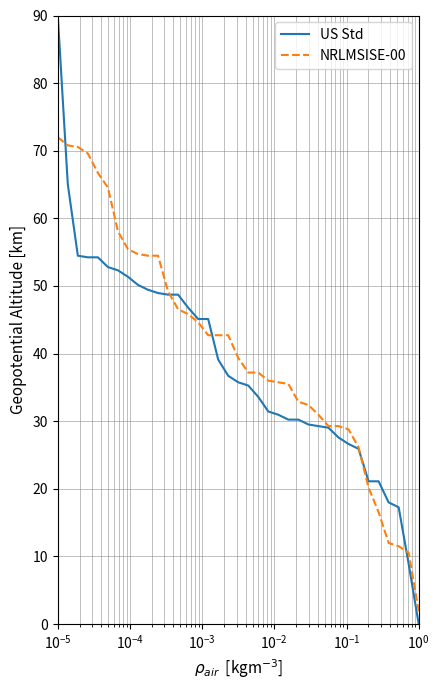

List the series in order of their peak value, lowest first.

NRLMSISE-00, US Std